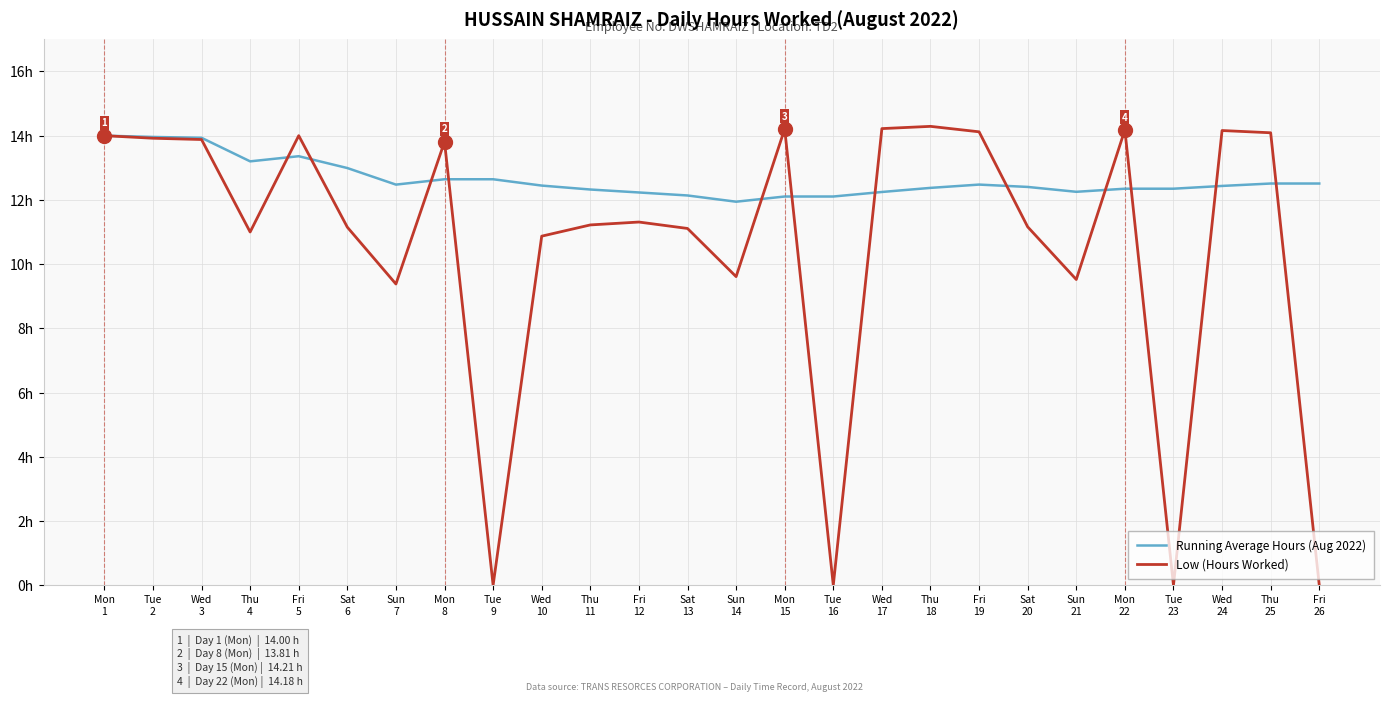

Rank the series by their average value, from highest to lowest.

Running Average Hours (Aug 2022), Low (Hours Worked)